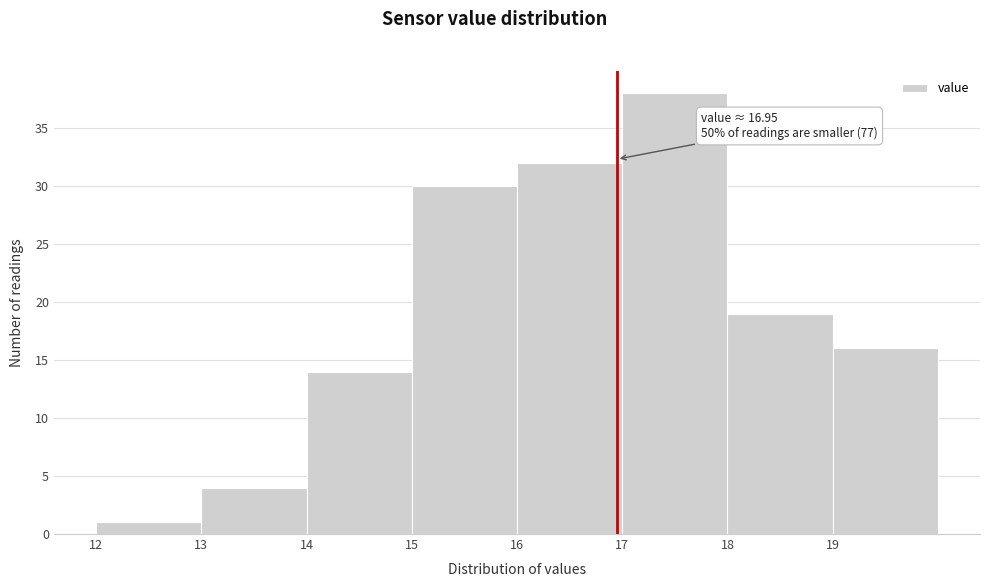

Which range on the x-axis has the tallest bar?

17 to 18